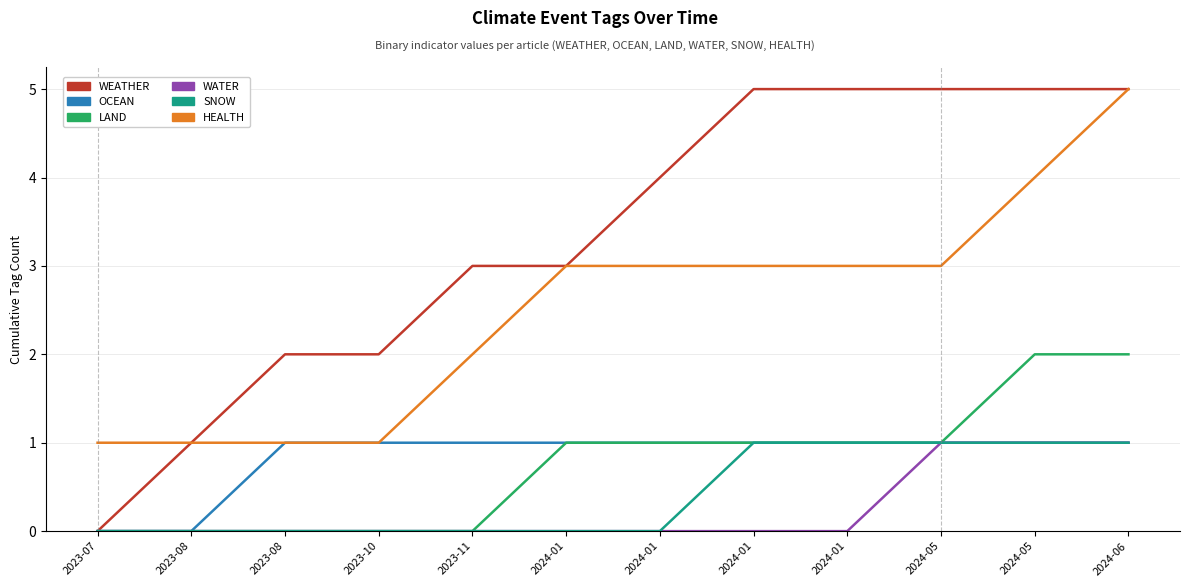

Is this an area chart (filled region under the line)?

No